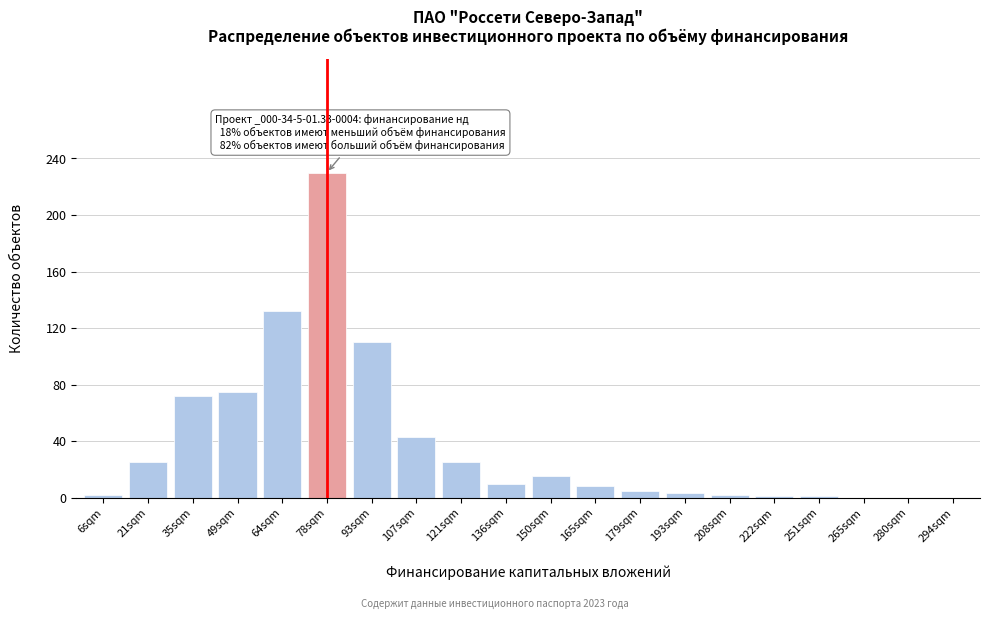

Between 21sqm and 165sqm, which is larger?

21sqm